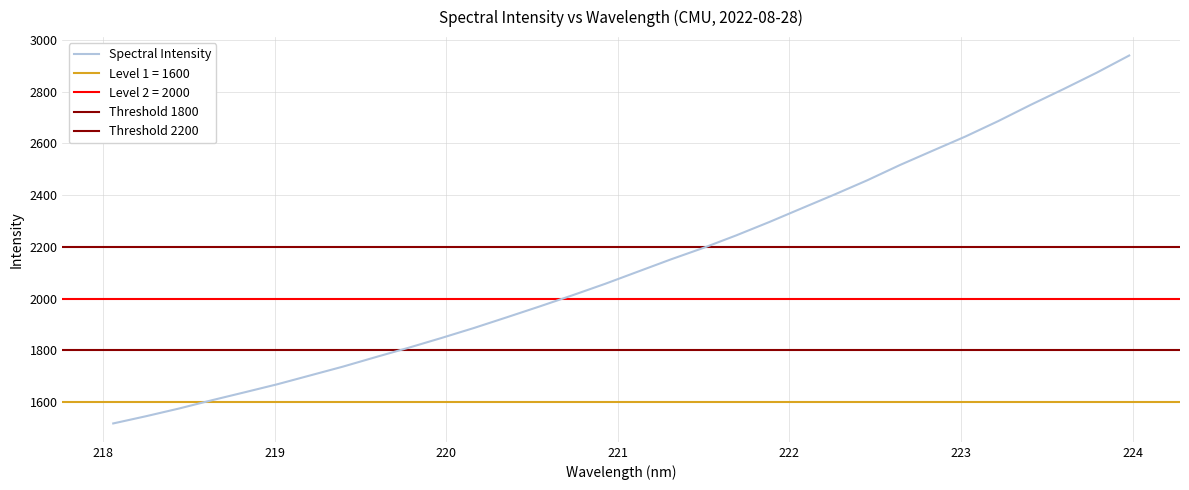

Reading right to left, list all the values displayed in this chart.

2939.9	2873.1	2810.5	2749.8	2686.4	2626.9	2572.0	2516.6	2457.4	2402.5	2349.2	2295.6	2244.4	2196.1	2151.4	2104.3	2057.2	2012.7	1969.6	1927.8	1886.5	1847.5	1809.8	1773.7	1736.9	1702.8	1668.7	1637.5	1606.8	1574.8	1545.2	1517.3